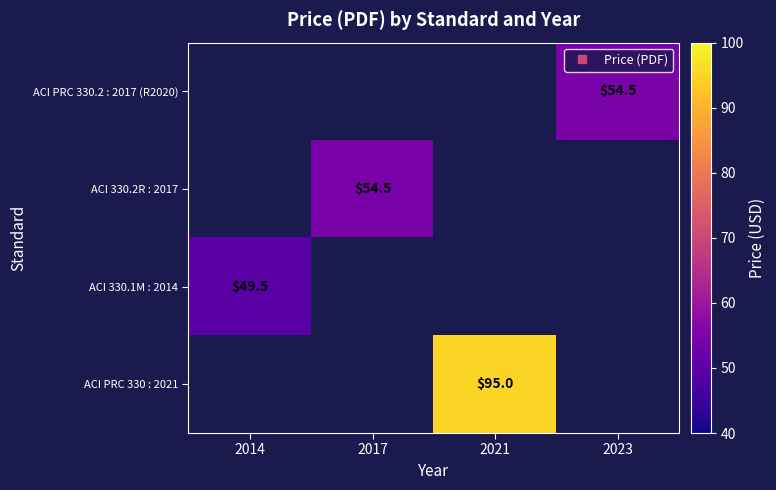

What is the maximum value for ACI 330.1M : 2014?

49.5